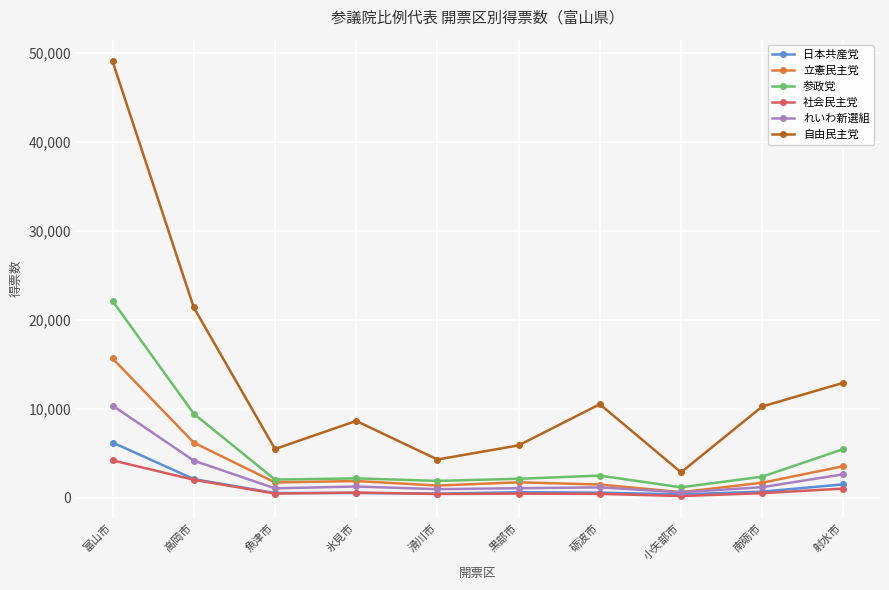

What is the greatest value displayed?

49014.0